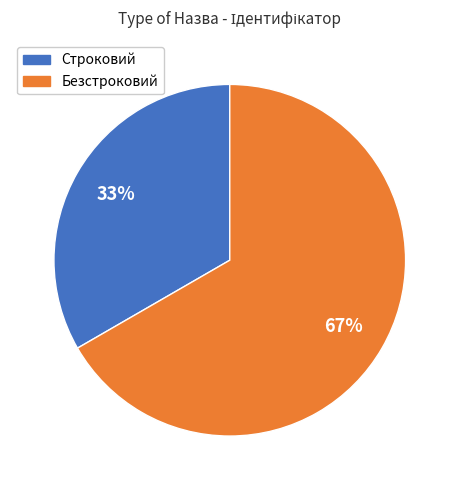

How many segments does this pie chart have?

2